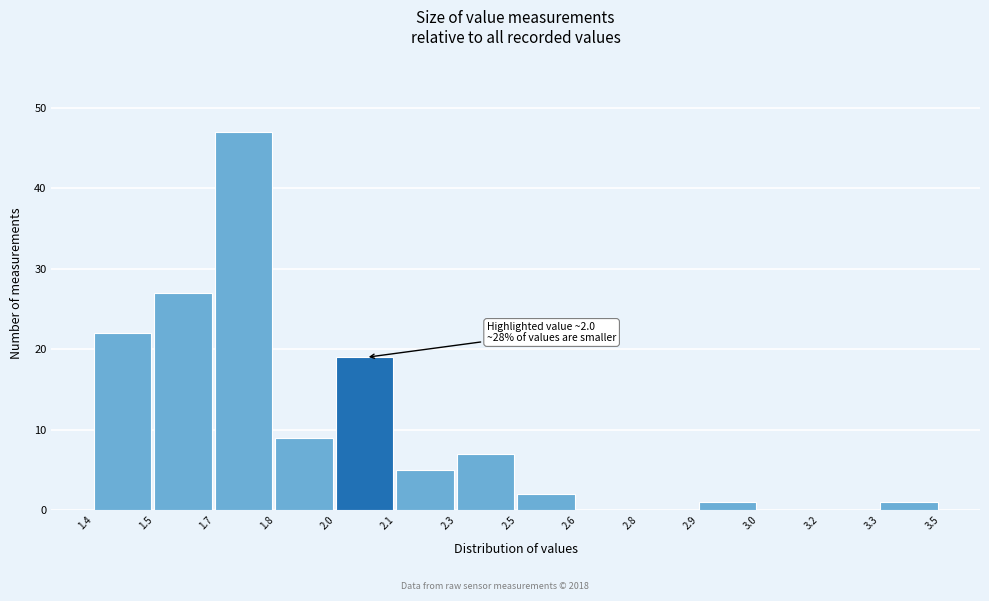

Reading left to right, list all the values displayed in this chart.

1.4=22	1.5=27	1.7=47	1.8=9	2.0=19	2.1=5	2.3=7	2.5=2	2.6=0	2.8=0	2.9=1	3.0=0	3.2=0	3.3=1